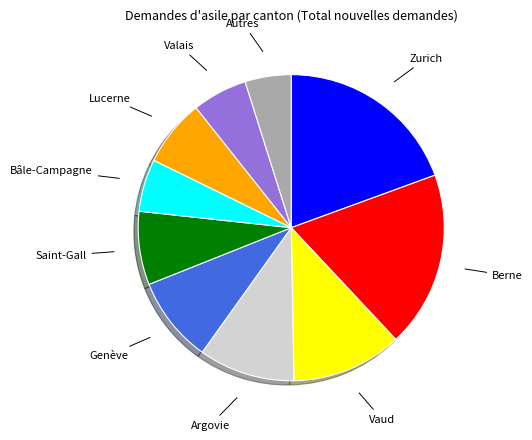

Does any single category account for the majority?

No